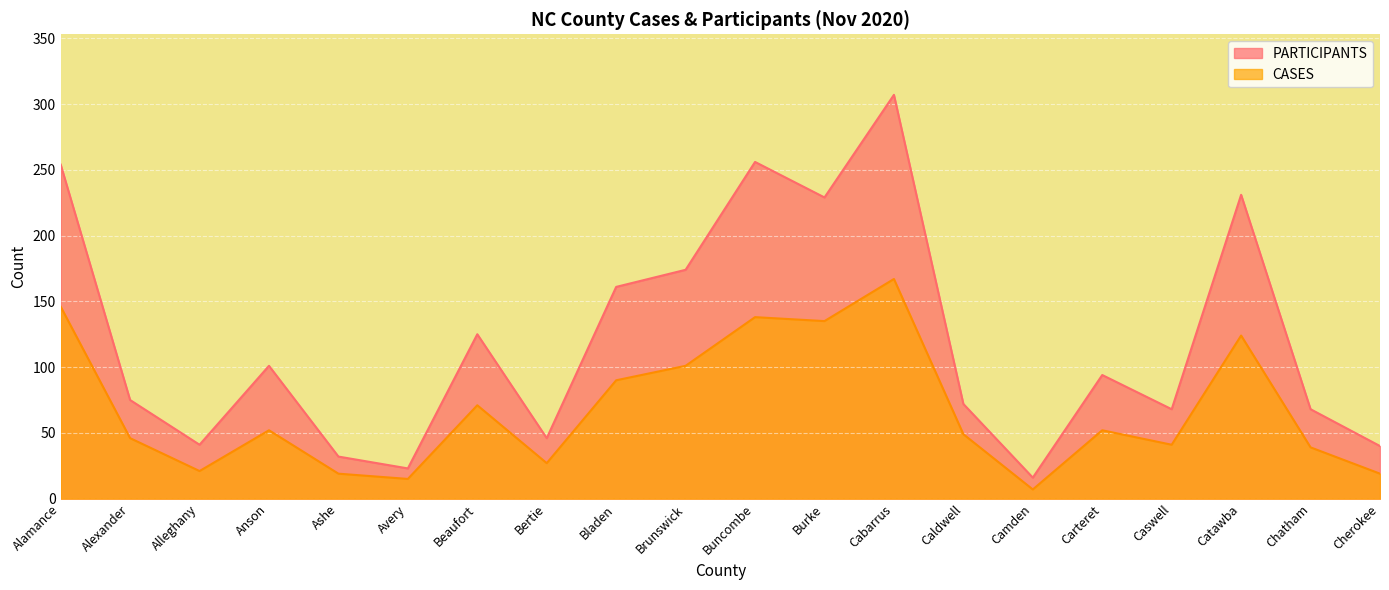

Reading right to left, transcribe all the data shown in this chart.

PARTICIPANTS: 40	68	231	68	94	16	72	307	229	256	174	161	46	125	23	32	101	41	75	254
CASES: 19	39	124	41	52	7	49	167	135	138	101	90	27	71	15	19	52	21	46	146